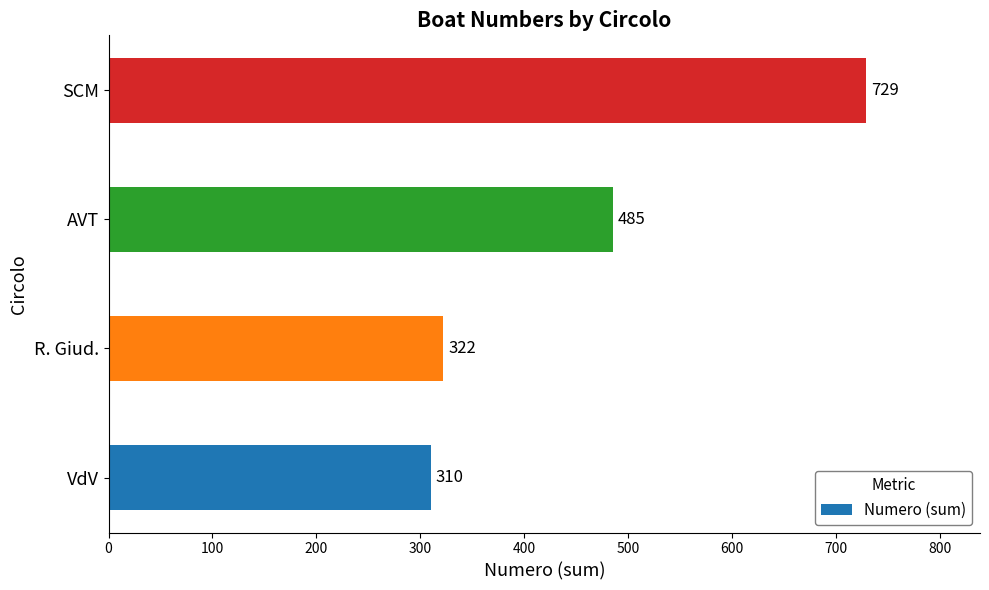

What is the average value?

462